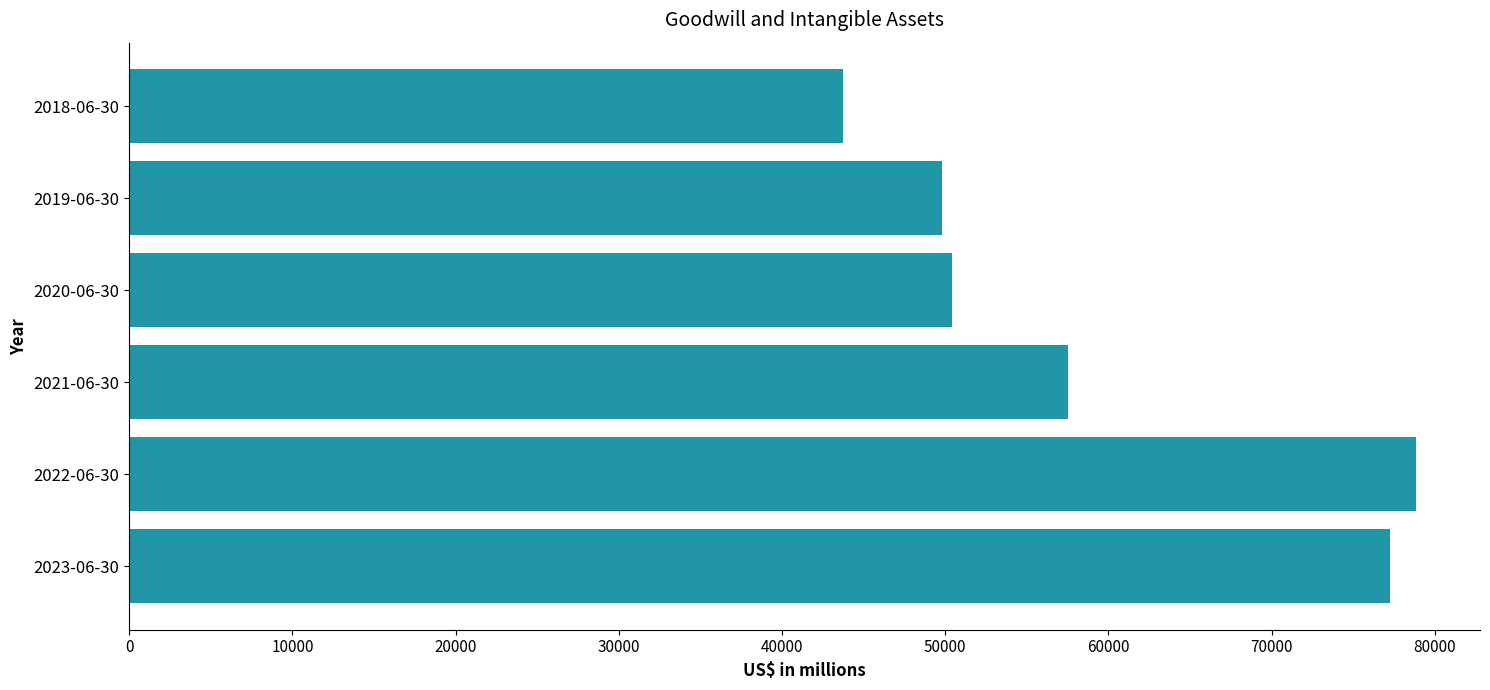

Reading bottom to top, extract all data points from this chart.

77252	78822	57511	50389	49776	43736